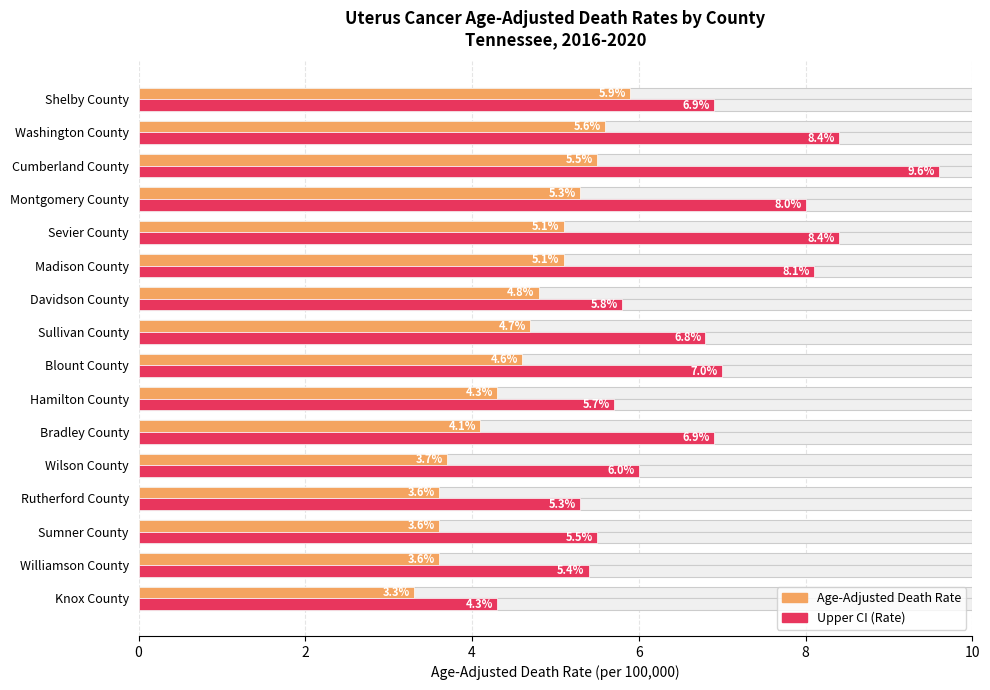

Does the chart contain stacked bars?

No